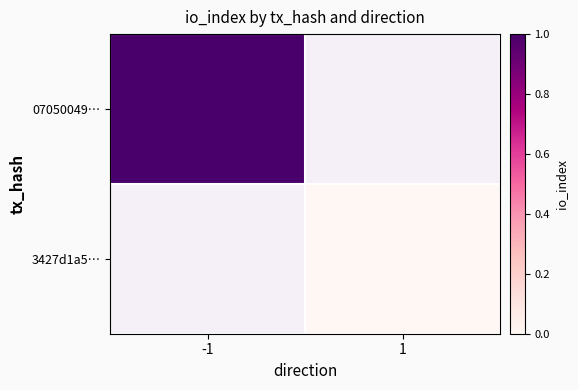

What is the maximum value shown in the chart?

1.0